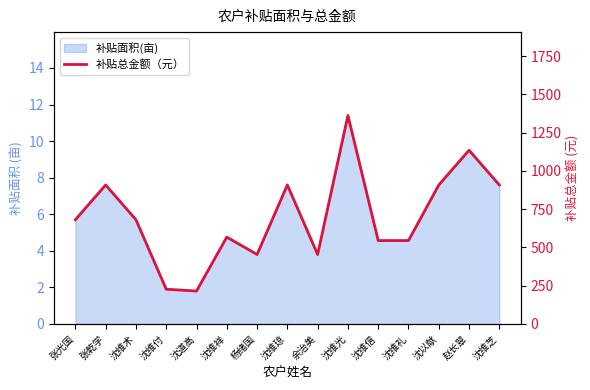

What position from the right is 沈维信?

5